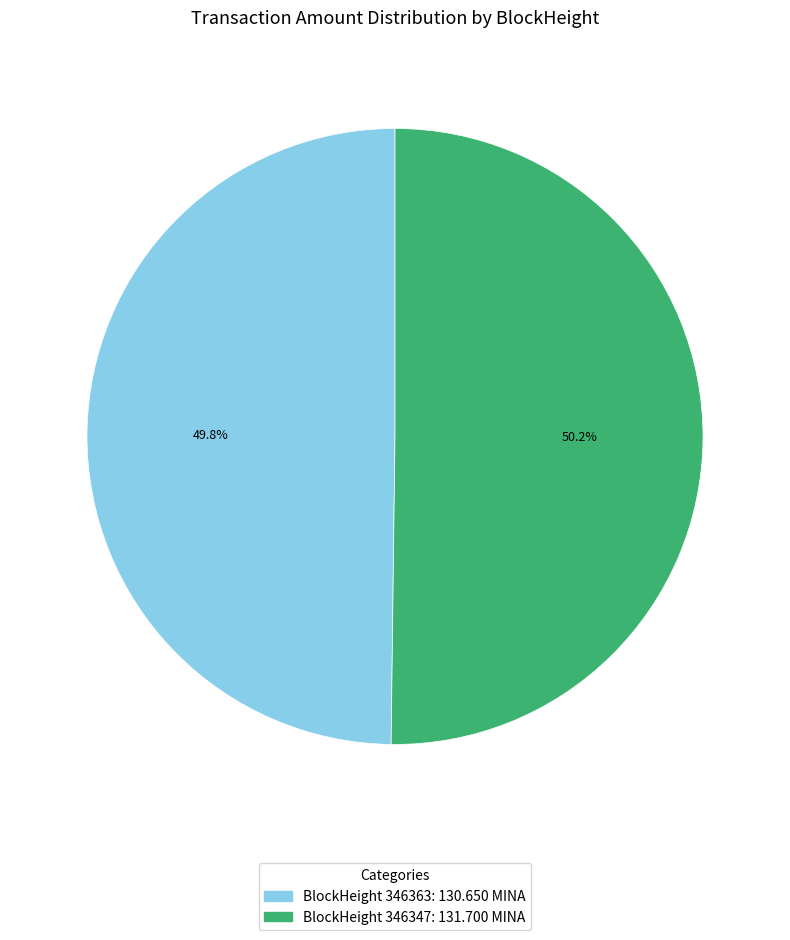

Does any single category account for the majority?

Yes